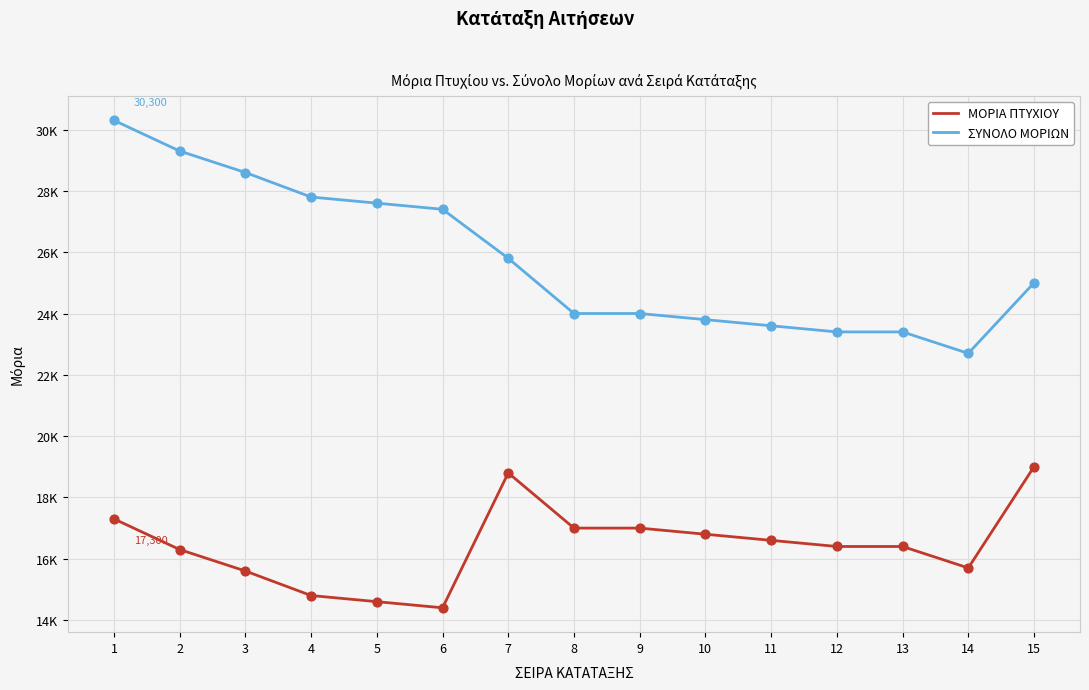

At which category is the sum across all series the highest?

1